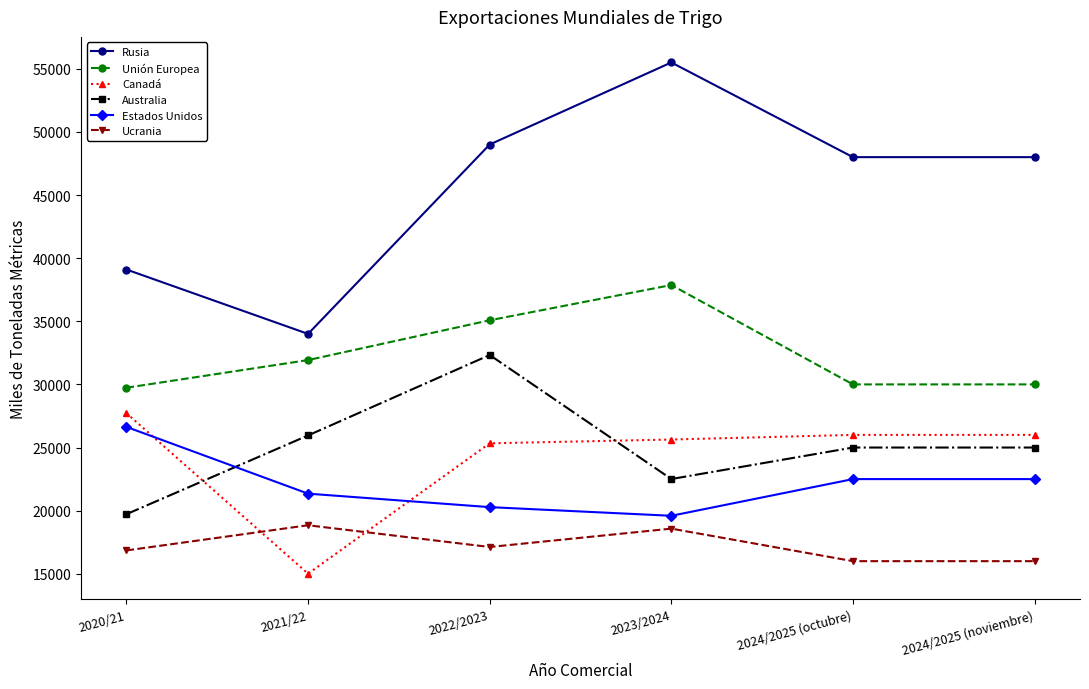

Count the number of categories in the chart.

6